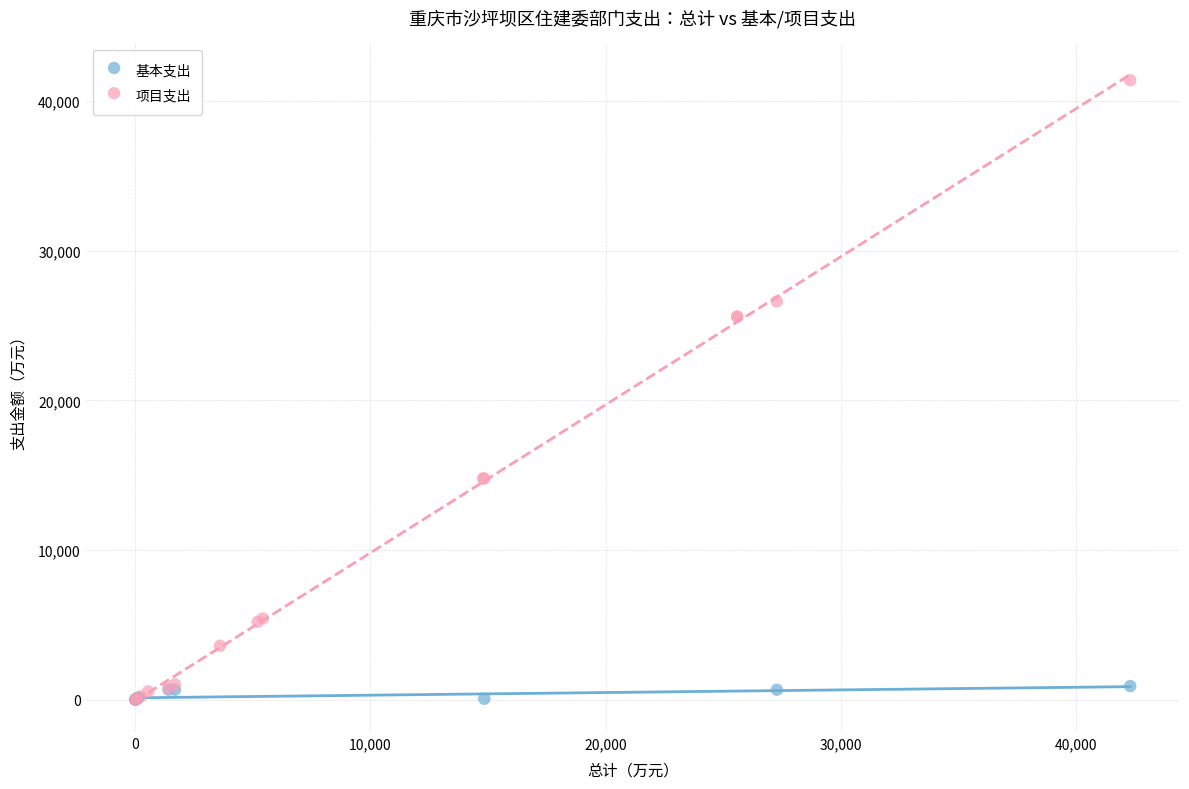

Which series has the largest Y range (max minus min)?

项目支出